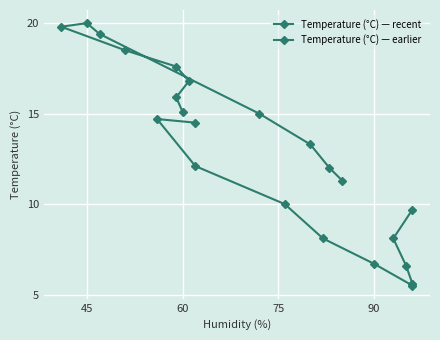

True or false: Temperature (°C) — earlier and Temperature (°C) — recent cross at least once.

True